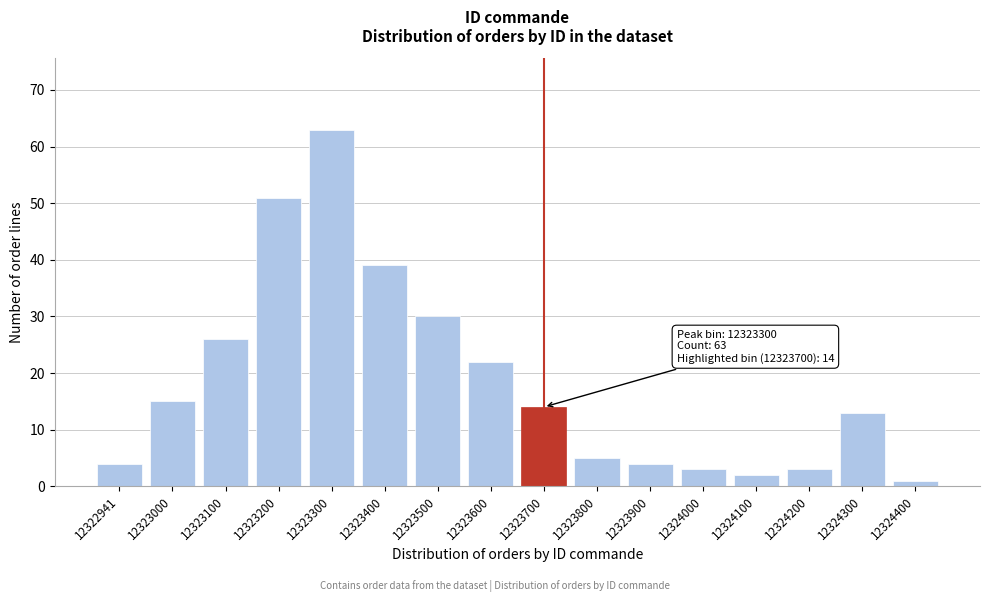

Reading left to right, extract all data points from this chart.

4	15	26	51	63	39	30	22	14	5	4	3	2	3	13	1